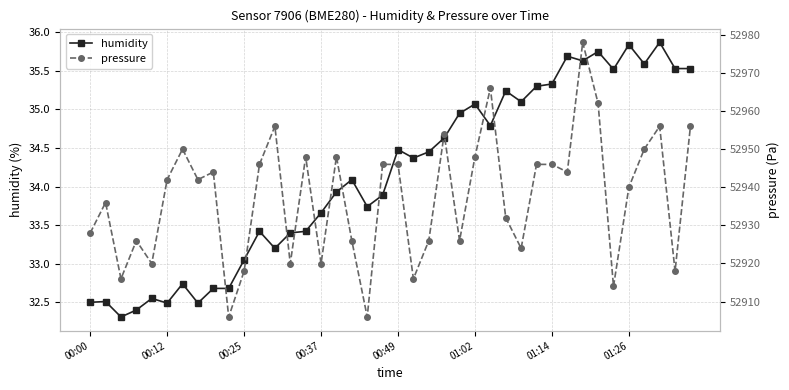

What are all the series names shown in the legend?

humidity, pressure